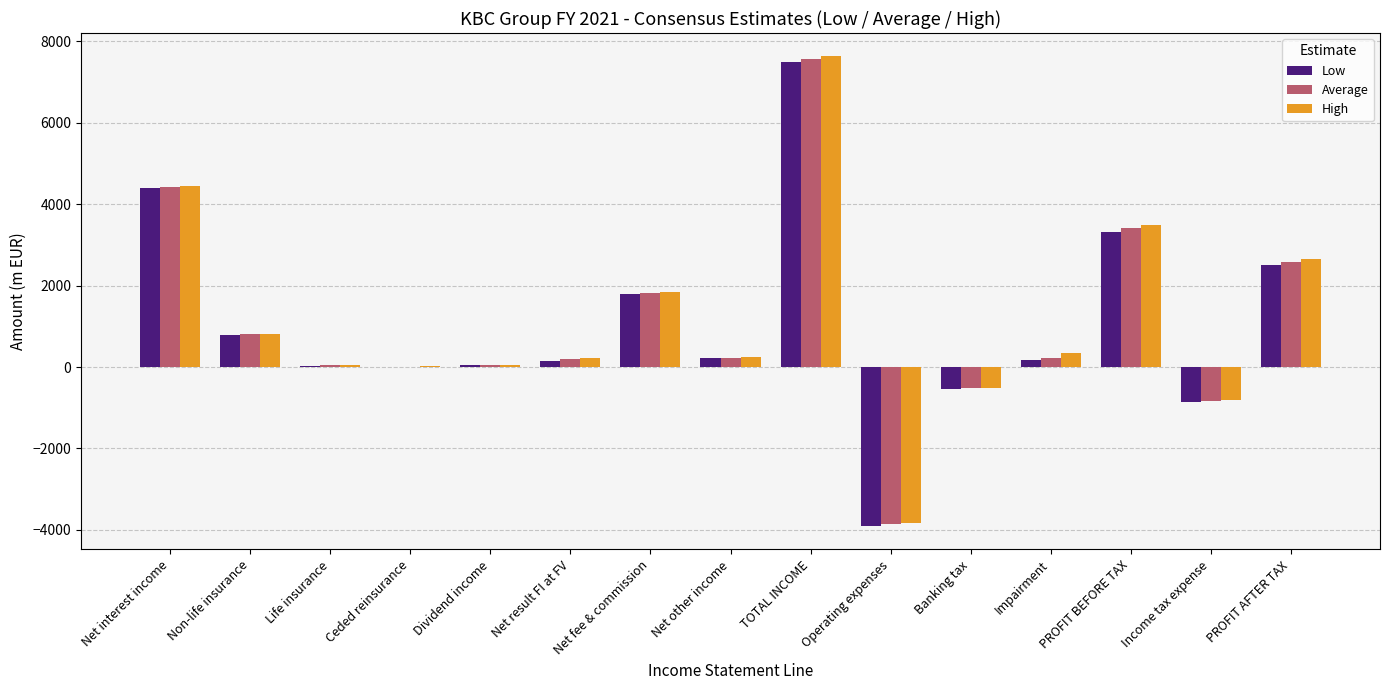

What is the total value across all series at Net interest income?

13286.6